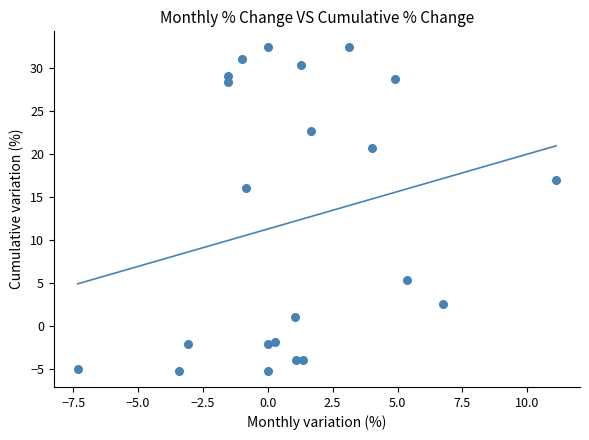

What Y value in the scatter plot is closest to 13?

16.1